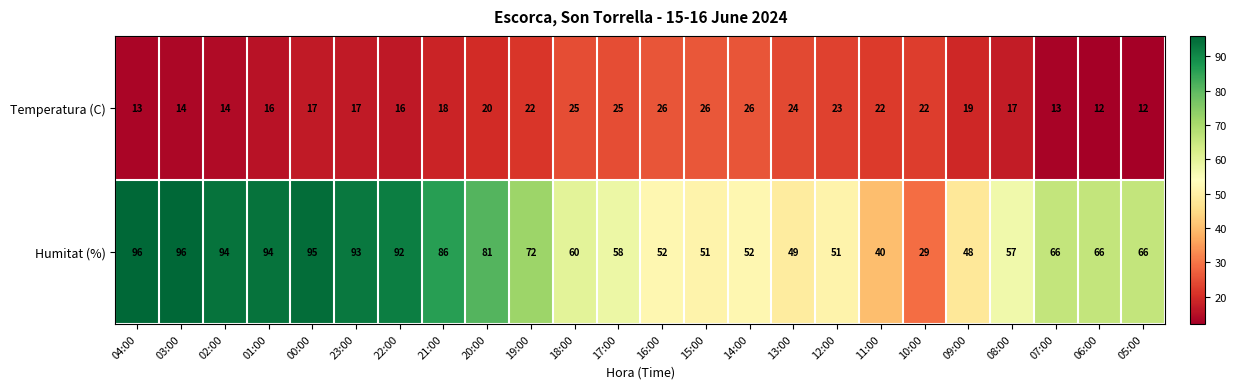

How many data points in Humitat (%) are less than 66?

11